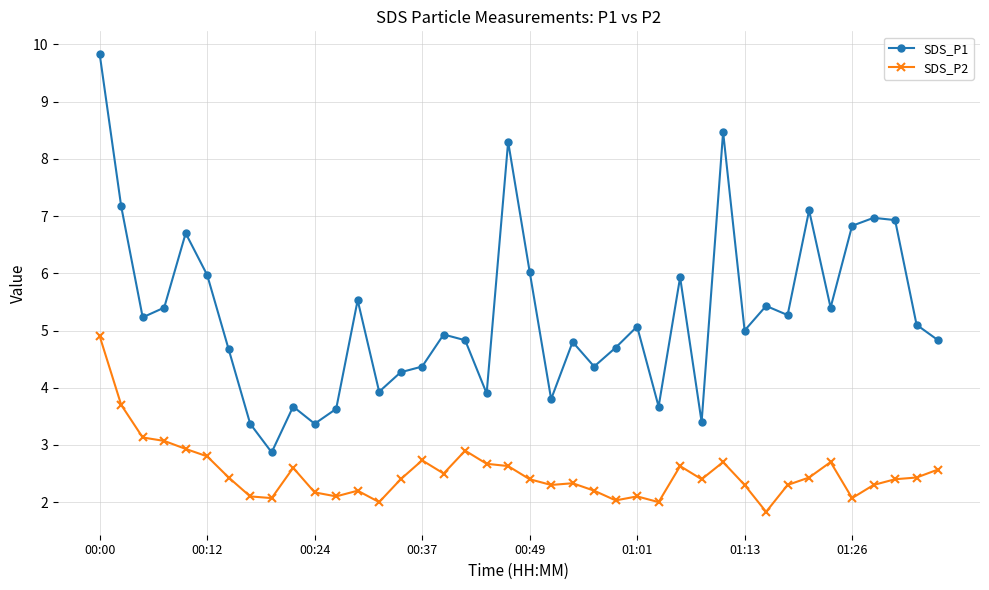

Rank the series by their maximum value, from lowest to highest.

SDS_P2, SDS_P1